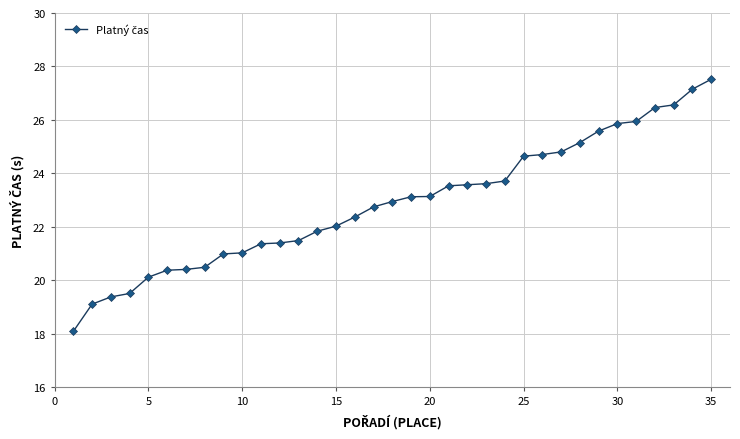

What is the average value?

22.9